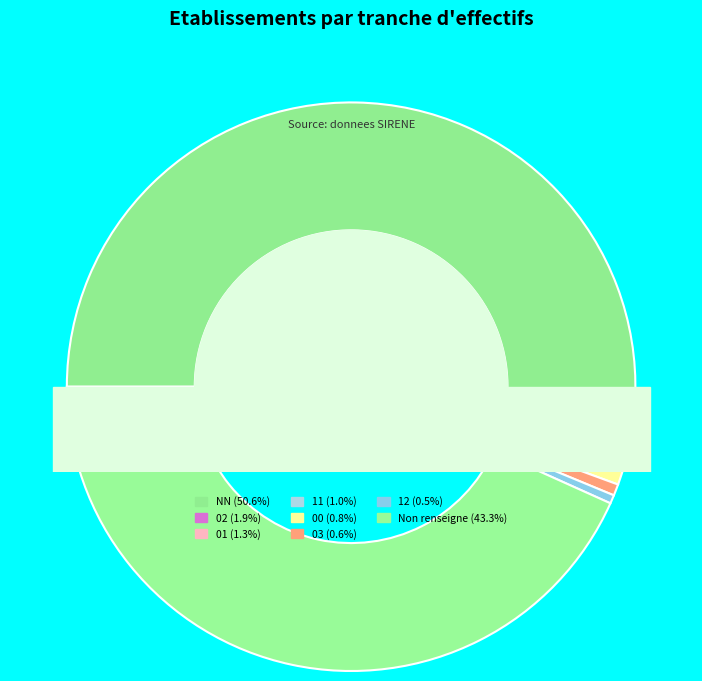

What percentage is the 00 slice, to the nearest percent?

1%